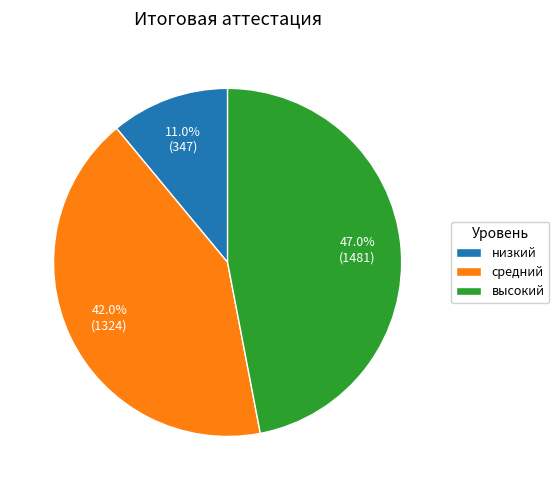

What is the largest slice in the pie chart?

высокий